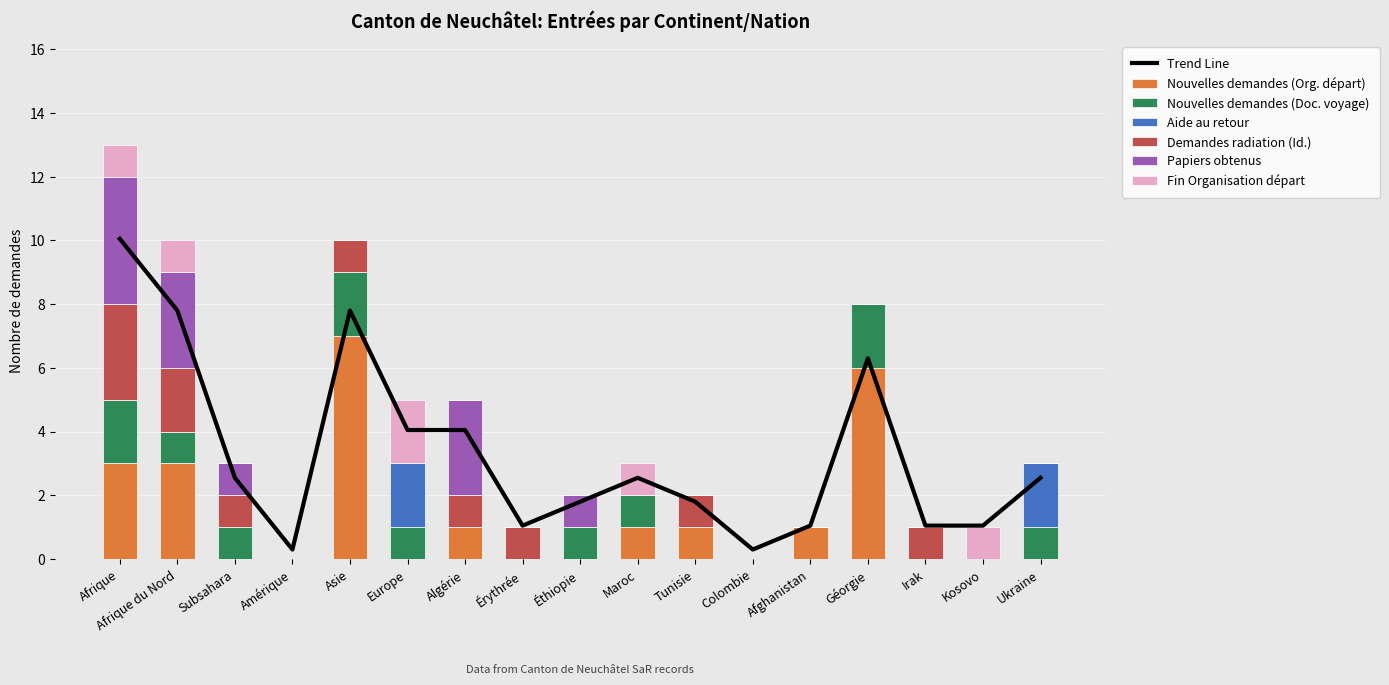

What is the value of the Nouvelles demandes (Doc. voyage) bar at the 3rd from the left?

1